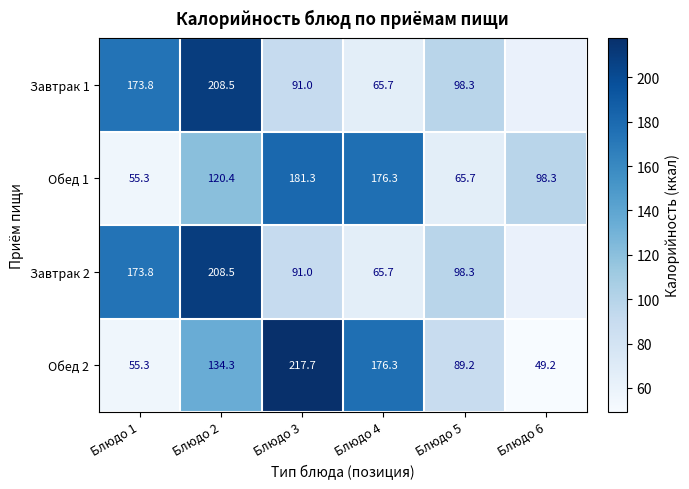

What is the difference between the highest and lowest values at Блюдо 4?

110.6